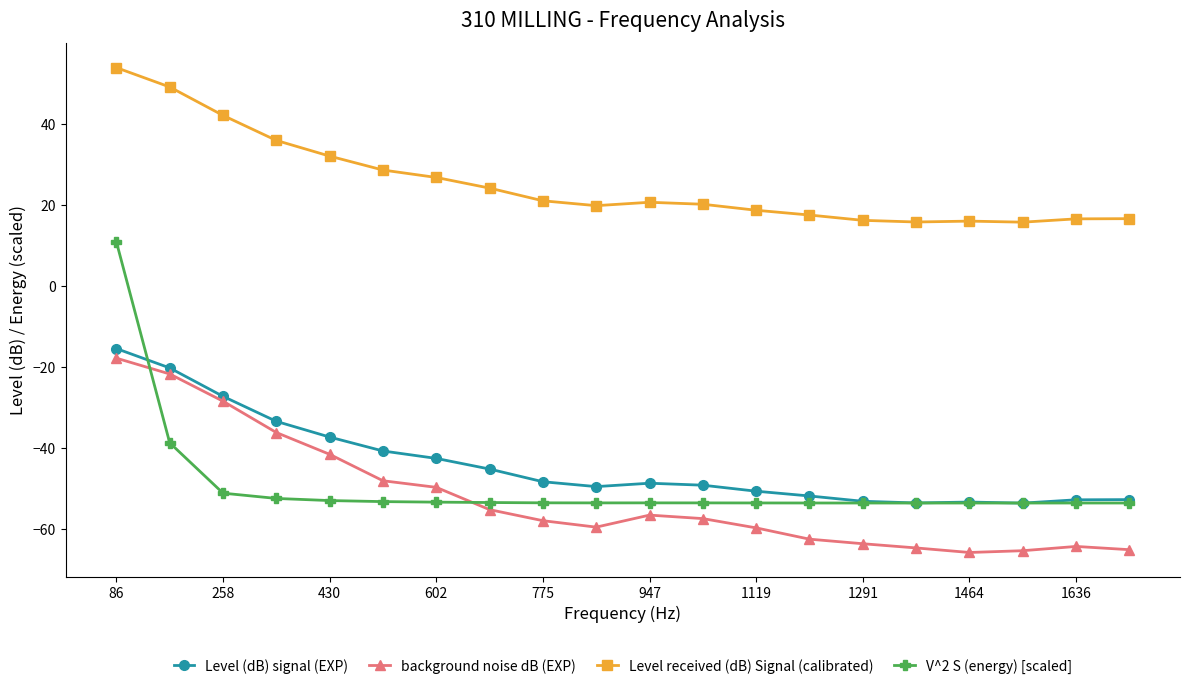

Which series has the largest total across all categories?

Level received (dB) Signal (calibrated)